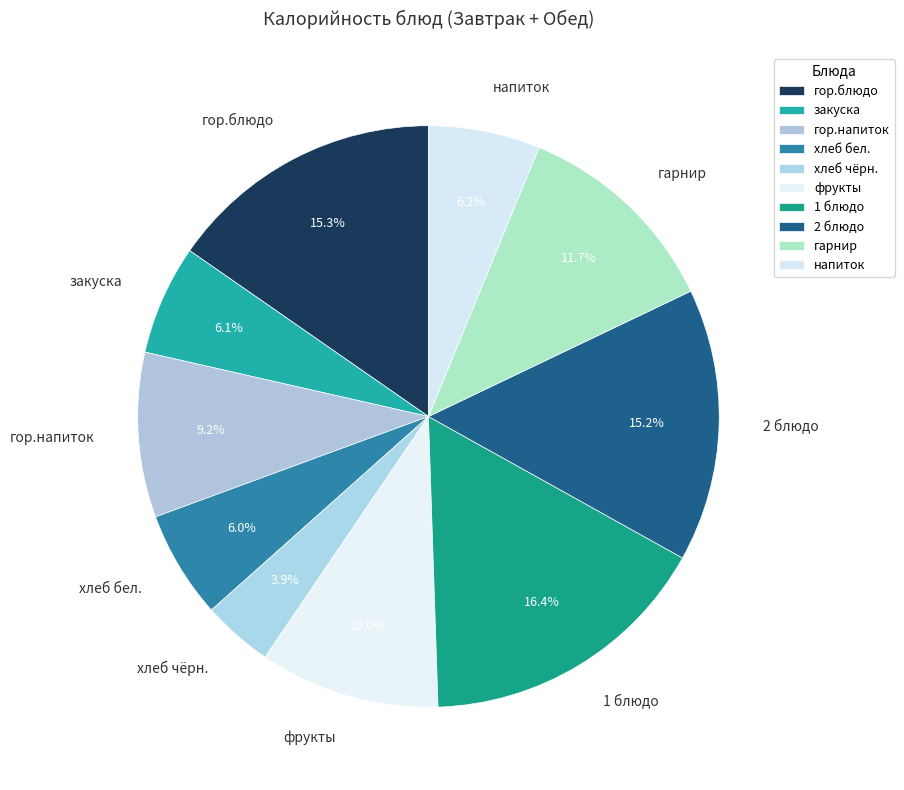

Combined, what portion of the pie is гарнир and фрукты?

21.7%